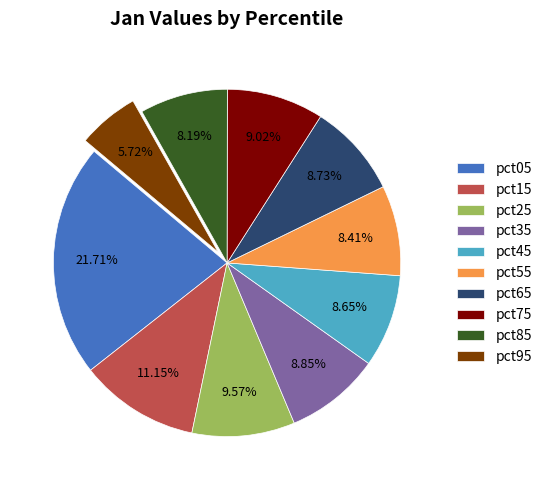

What is the smallest slice in the pie chart?

pct95